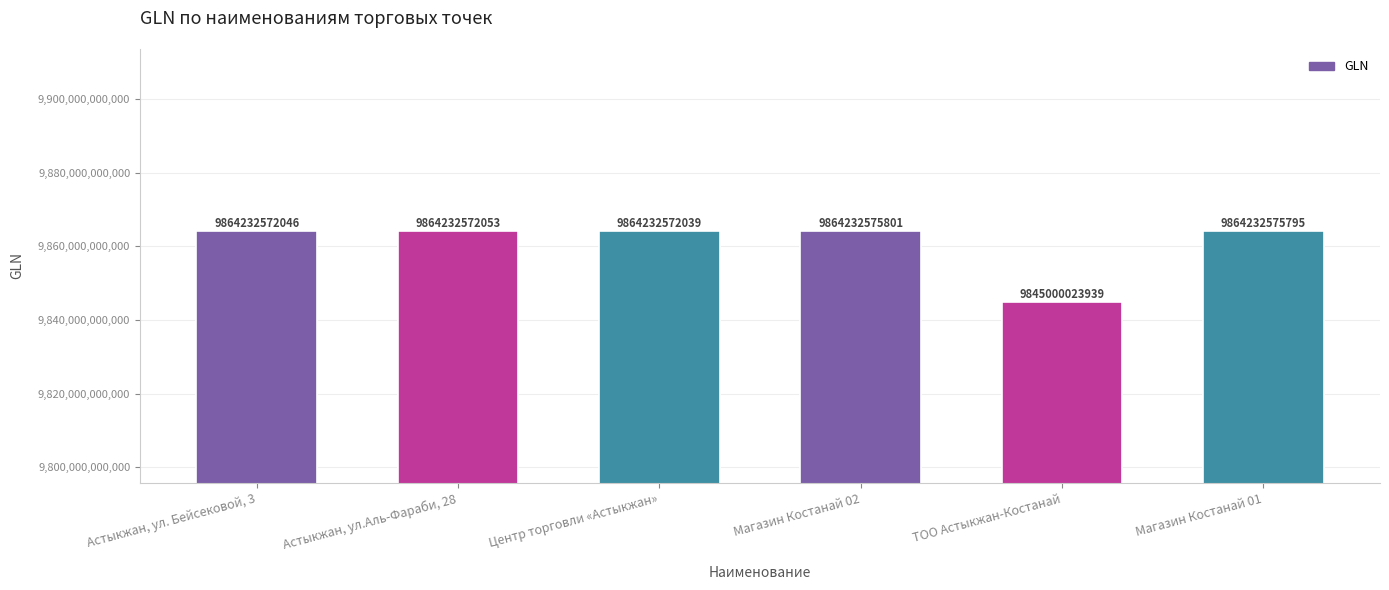

What is the difference between the second highest and minimum values?

19232551856